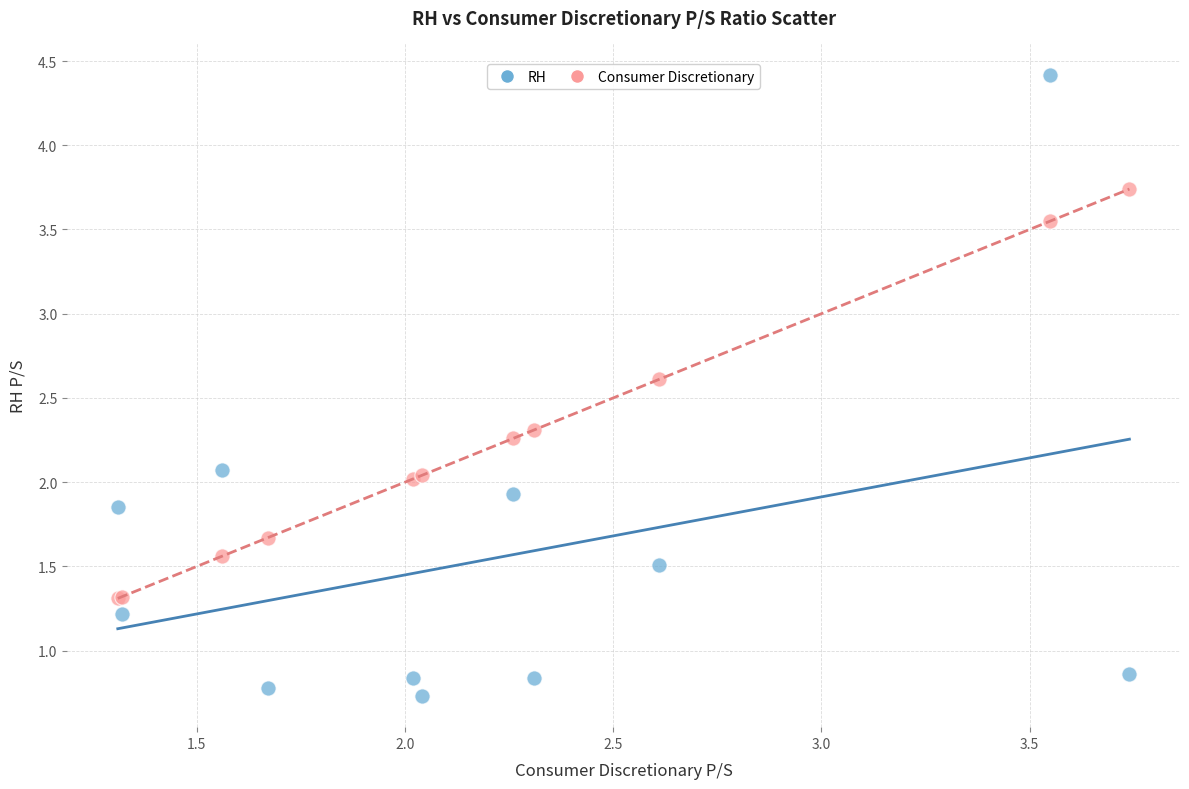

Which series reaches the minimum Y coordinate?

RH